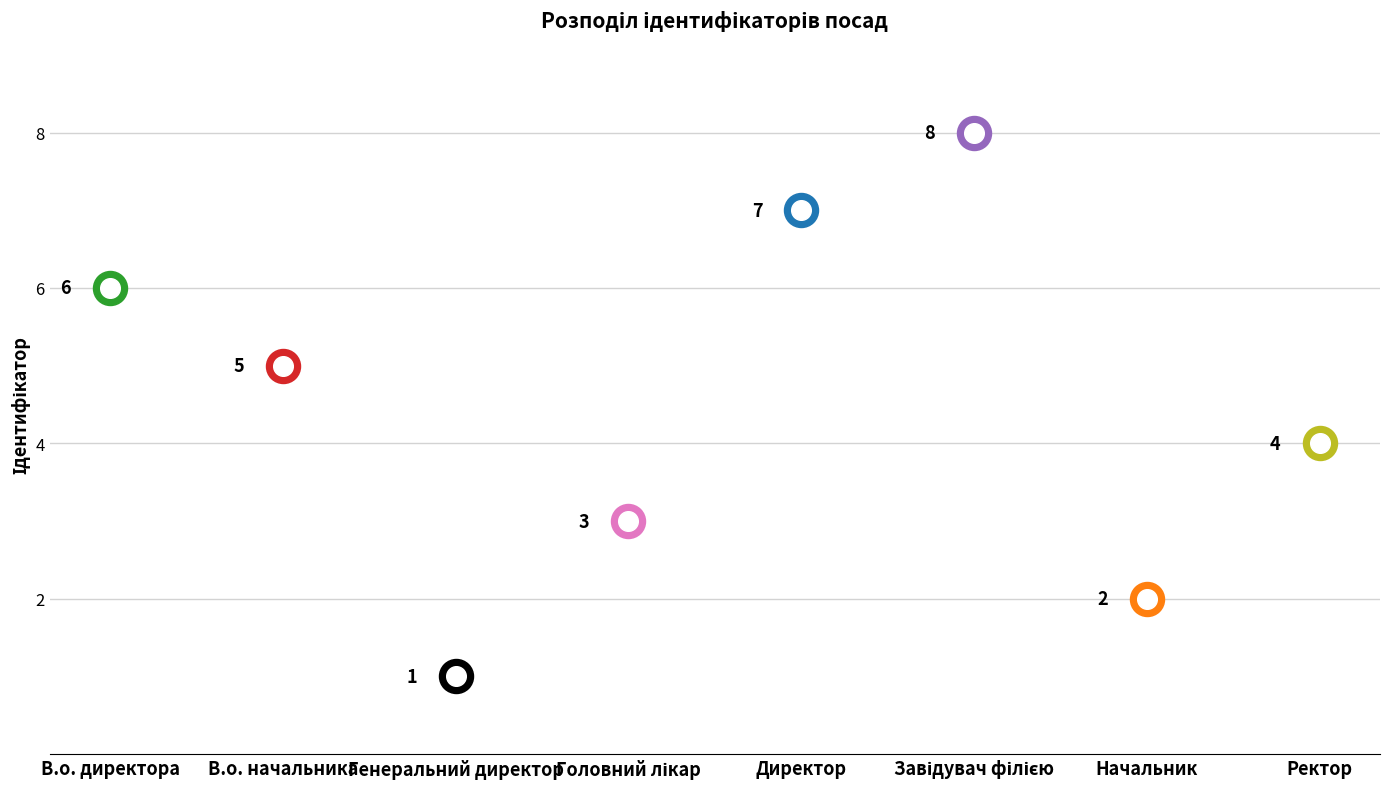

Between Головний лікар and Генеральний директор, which is larger?

Головний лікар